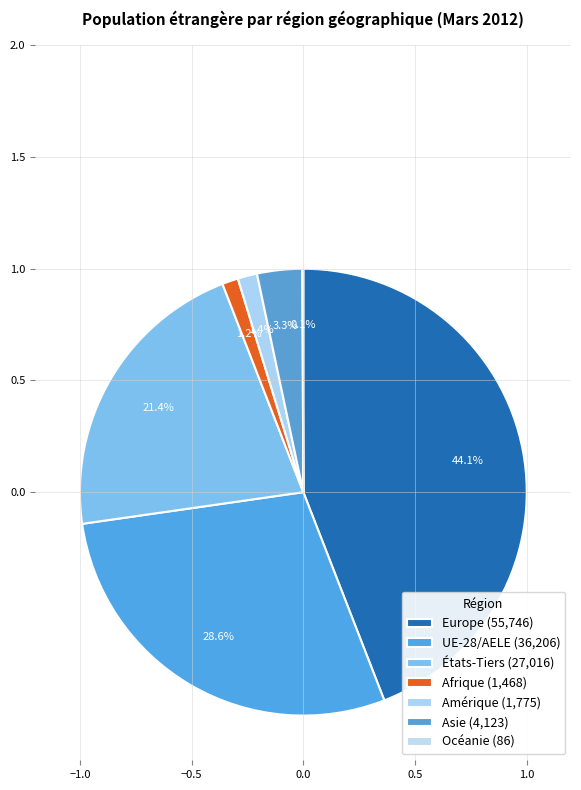

Count the number of slices in the pie.

7